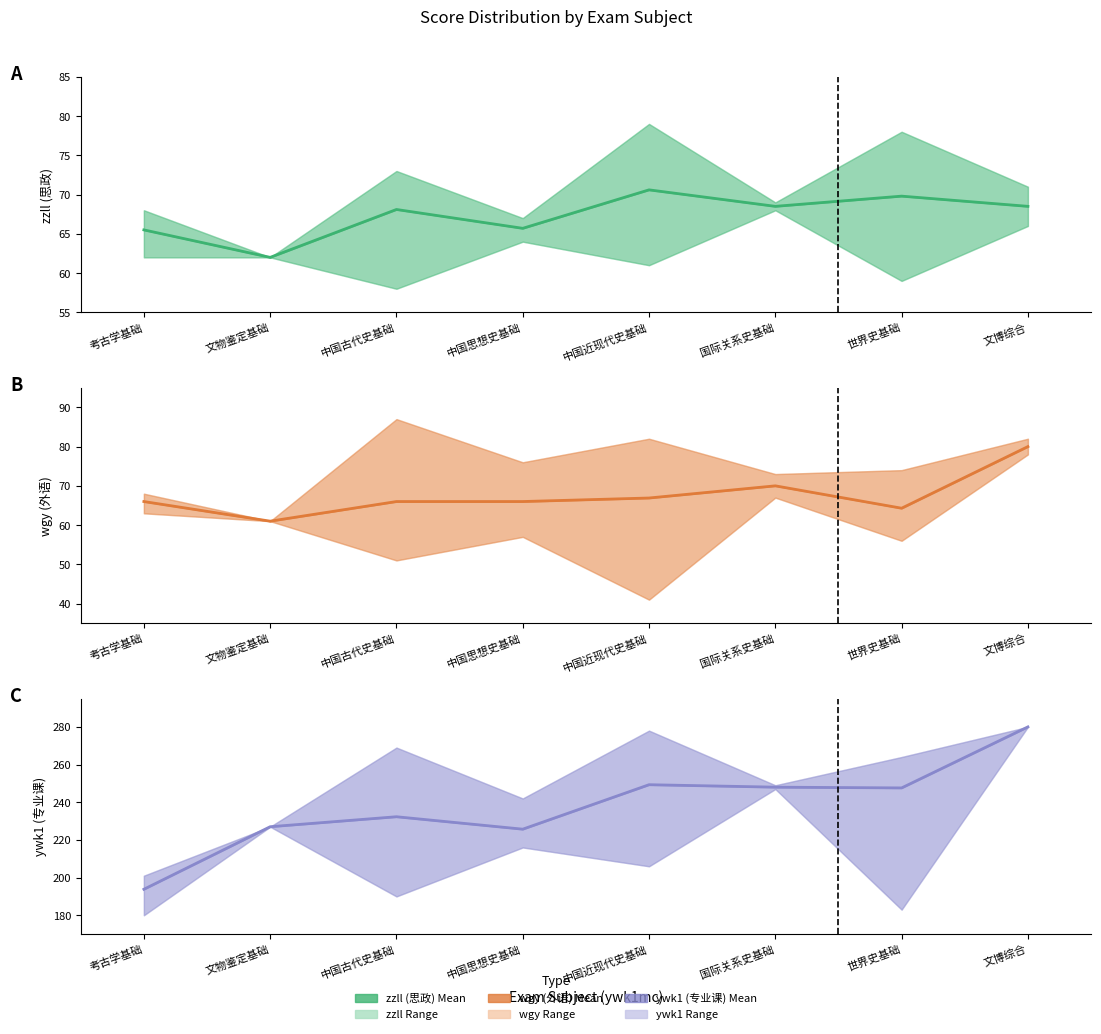

What is the minimum value shown in the chart?

61.0